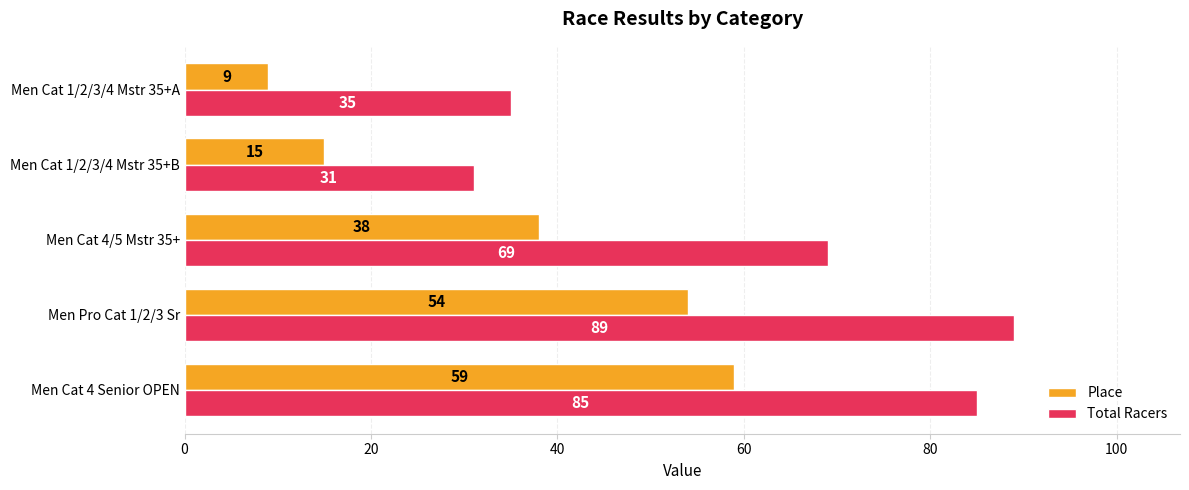

What is the lowest value of the Total Racers series?

31